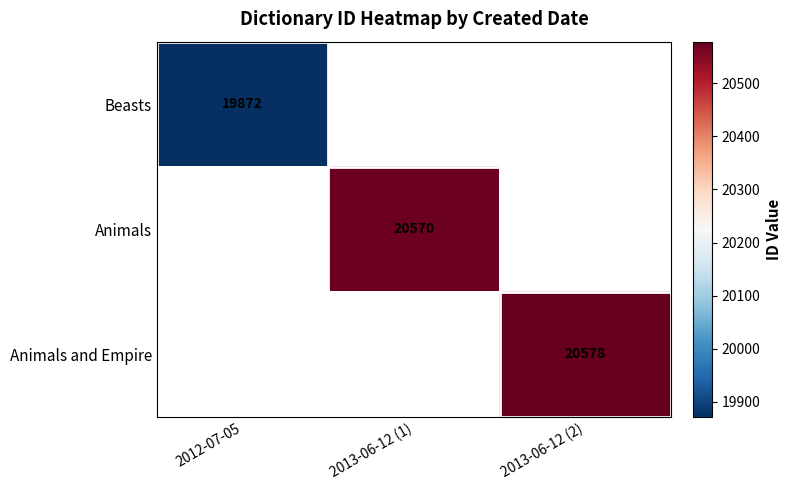

True or false: Animals has a value of 29746.1 at 2013-06-12 (1).

False